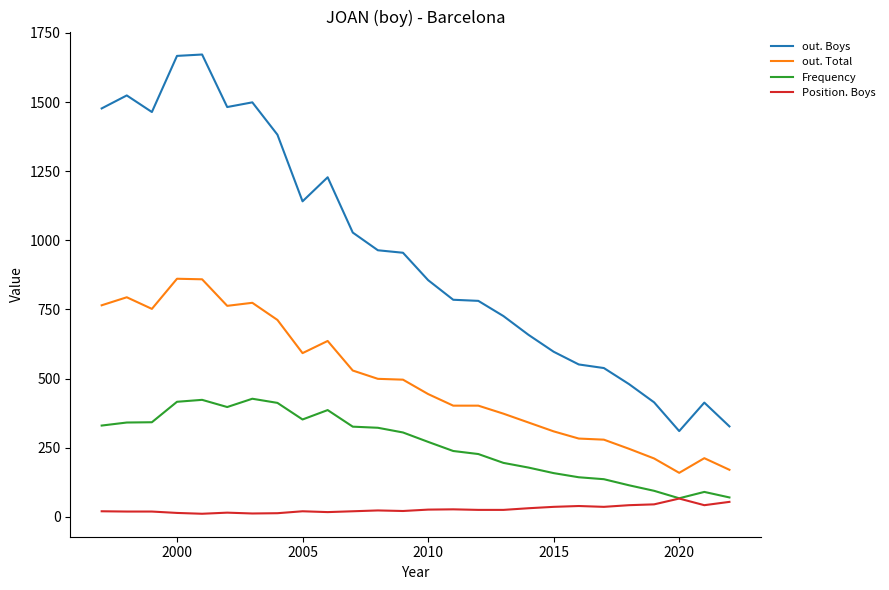

List the series in order of their overall mean, highest first.

out. Boys, out. Total, Frequency, Position. Boys